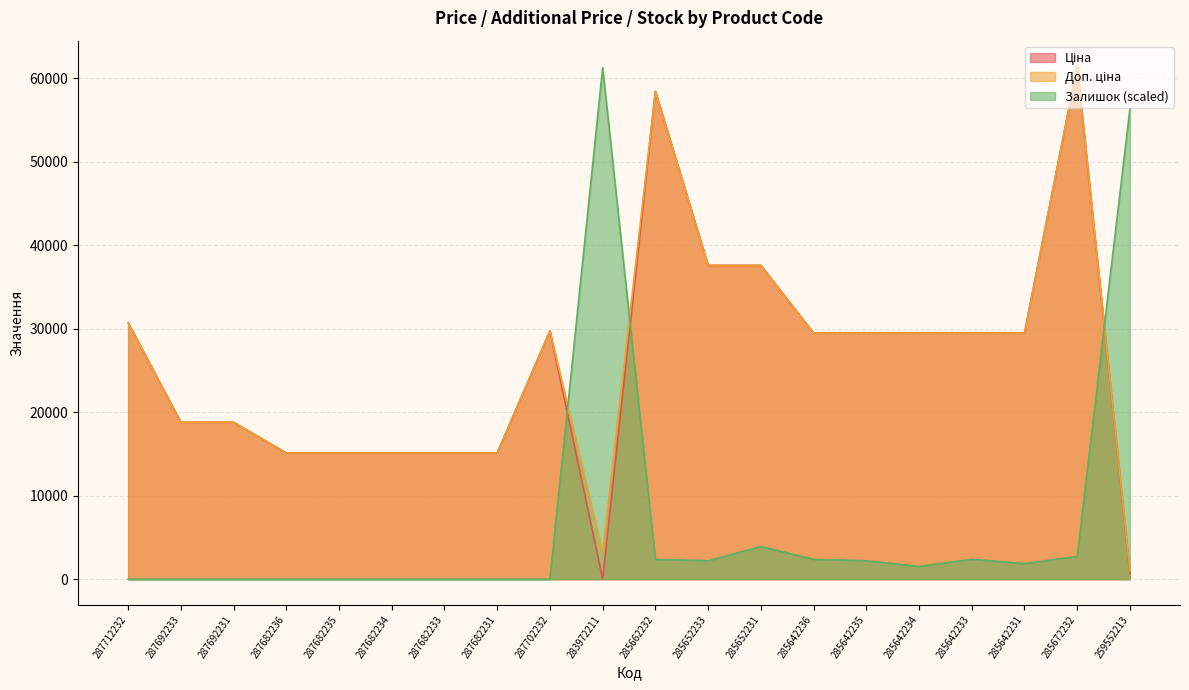

True or false: Ціна and Доп. ціна intersect in this chart.

False